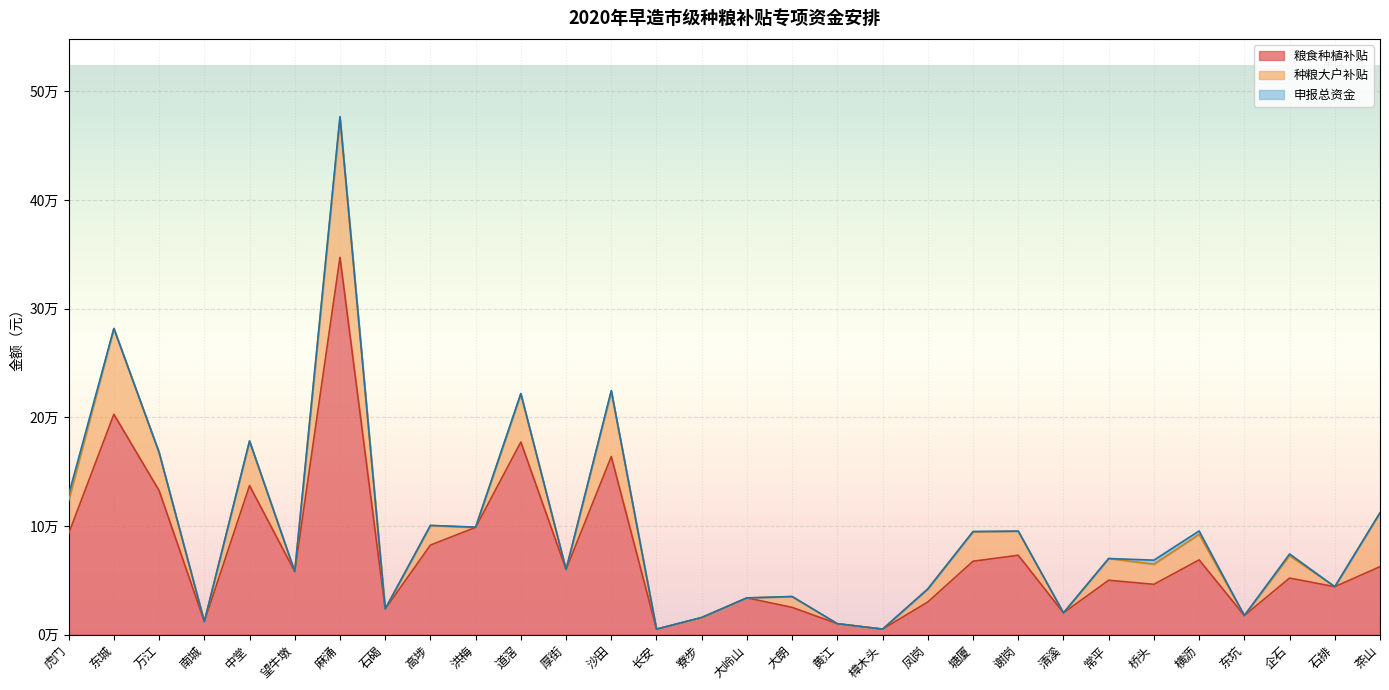

What is the difference between the highest and lowest values at 常平?

20000.0